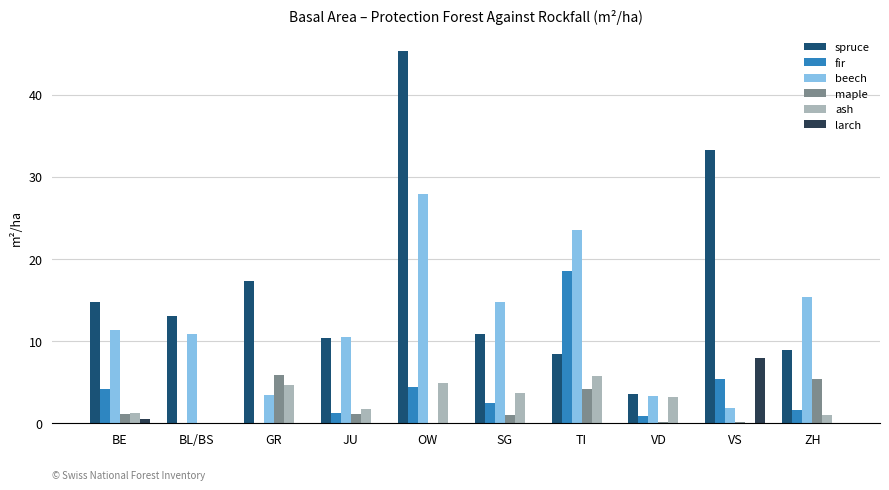

Between OW and VD, which series saw the biggest shift?

spruce